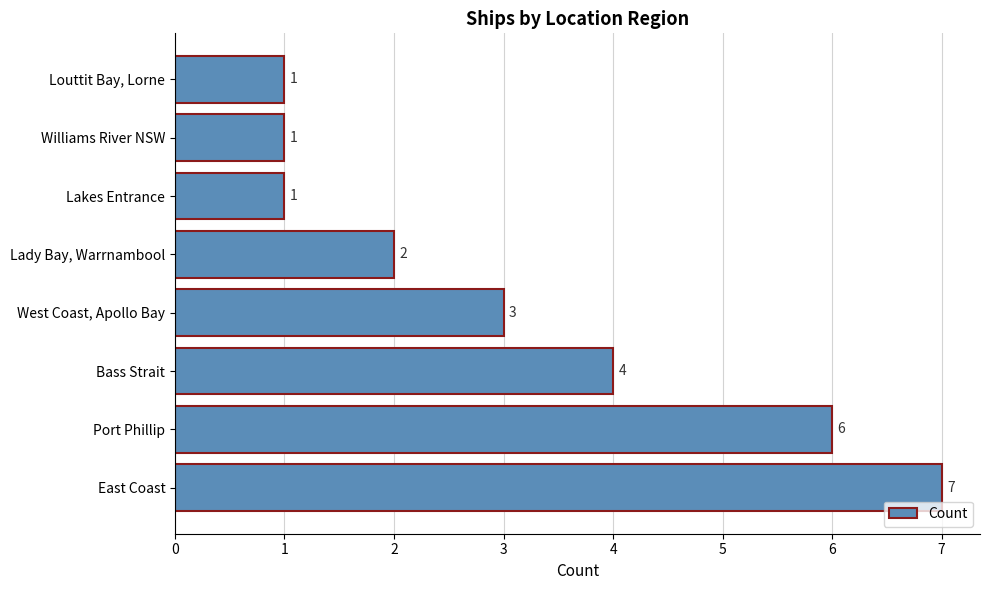

Reading bottom to top, transcribe all the data shown in this chart.

7	6	4	3	2	1	1	1